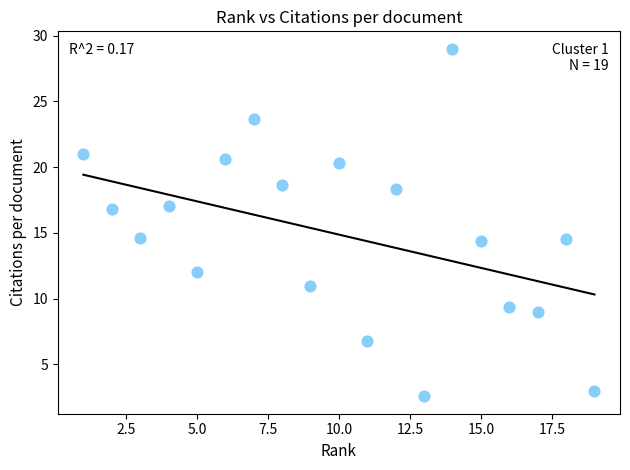

What is the range of X values (max minus min)?

18.0